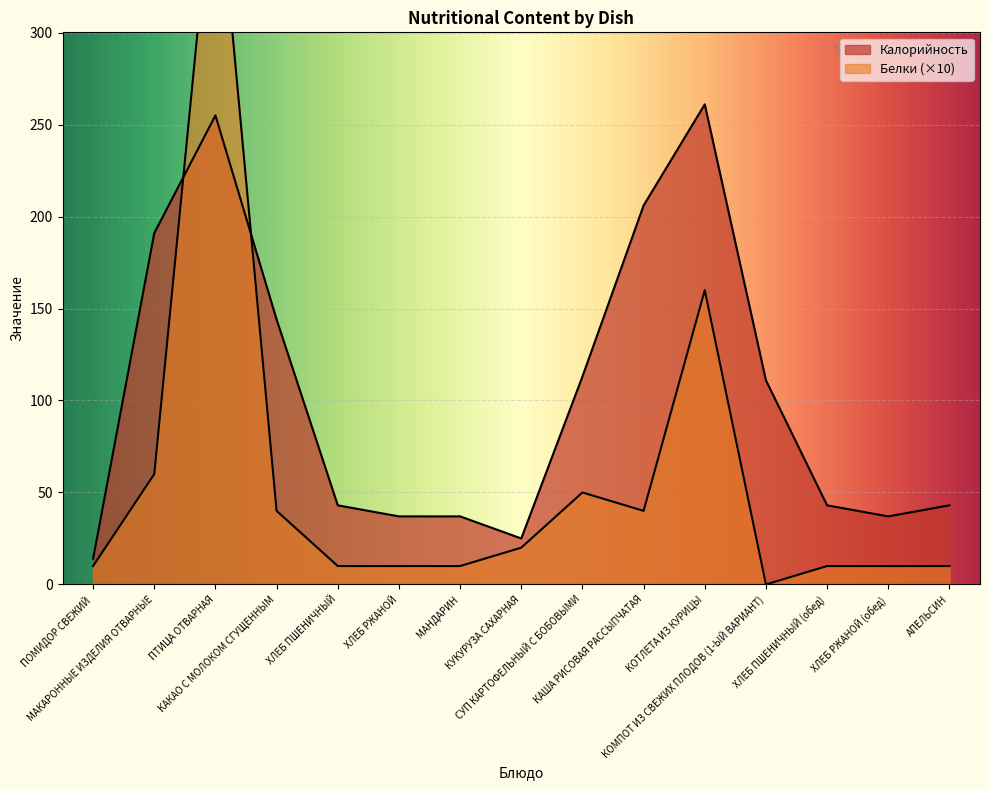

Where do Белки and Калорийность first cross each other?

МАКАРОННЫЕ ИЗДЕЛИЯ ОТВАРНЫЕ and ПТИЦА ОТВАРНАЯ